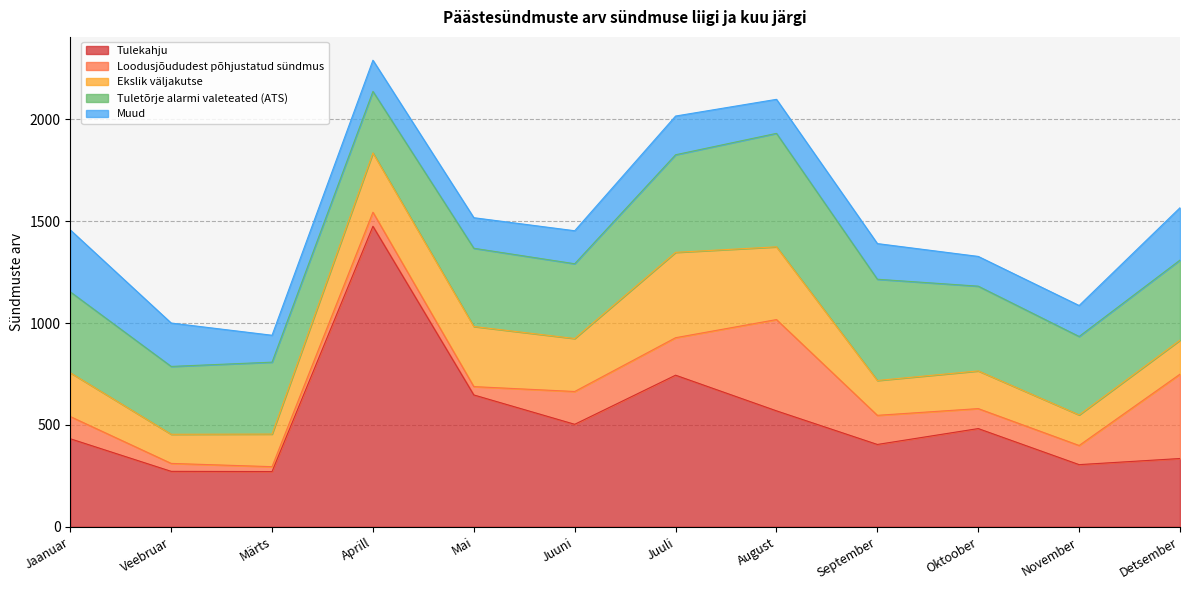

True or false: Tuletõrje alarmi valeteated (ATS) has more than 2 interior local peaks.

True